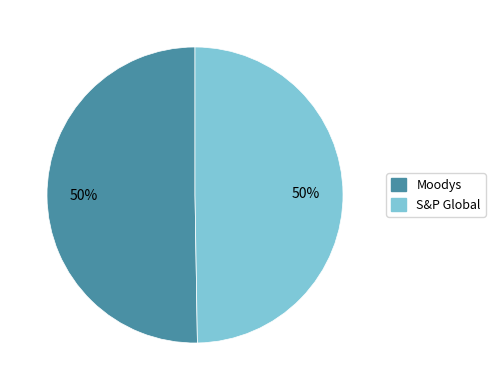

True or false: S&P Global accounts for 50% of the total.

True